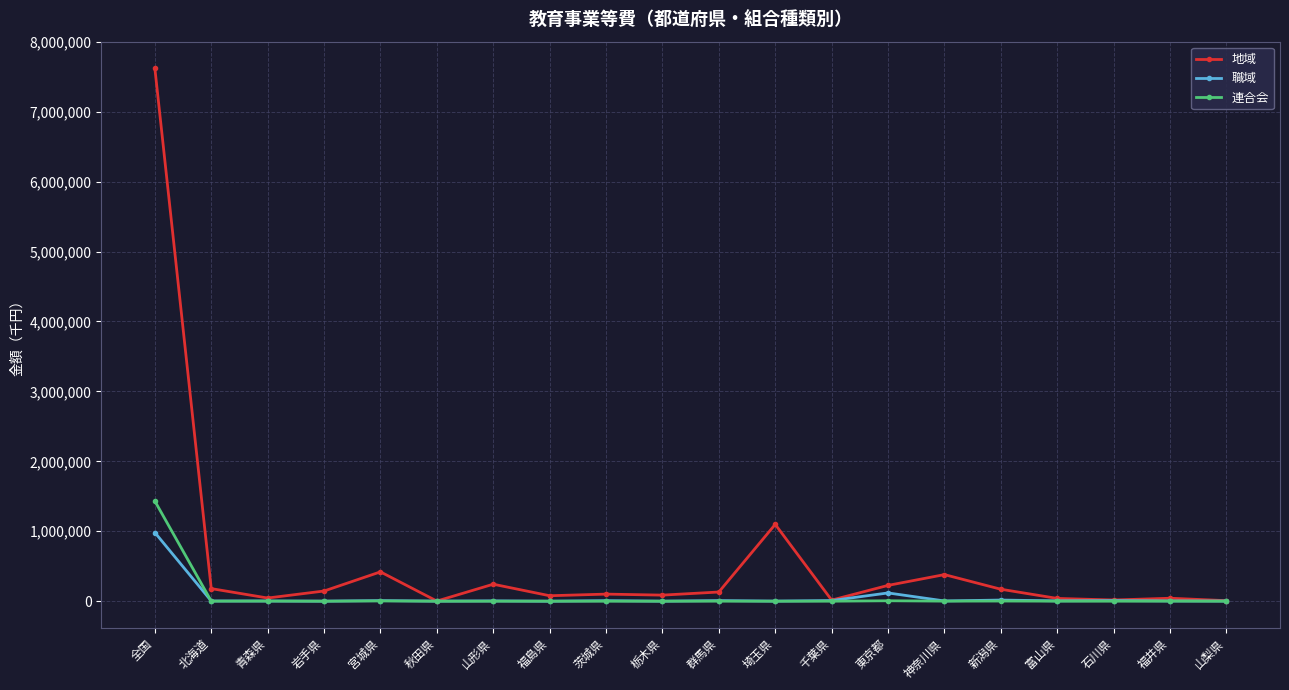

What is the total value across all series at 宮城県?

431873